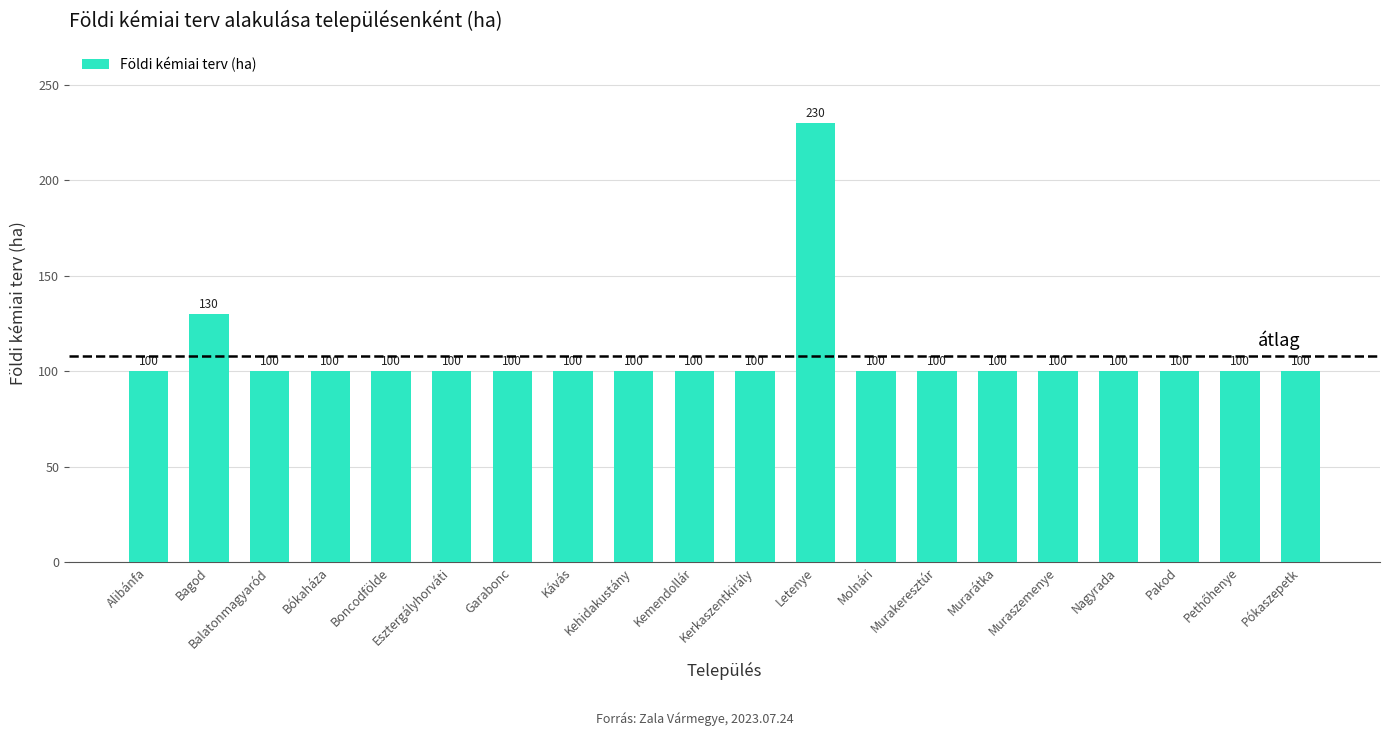

What is the ratio of the value at Garabonc to the value at Kerkaszentkirály?

1.0